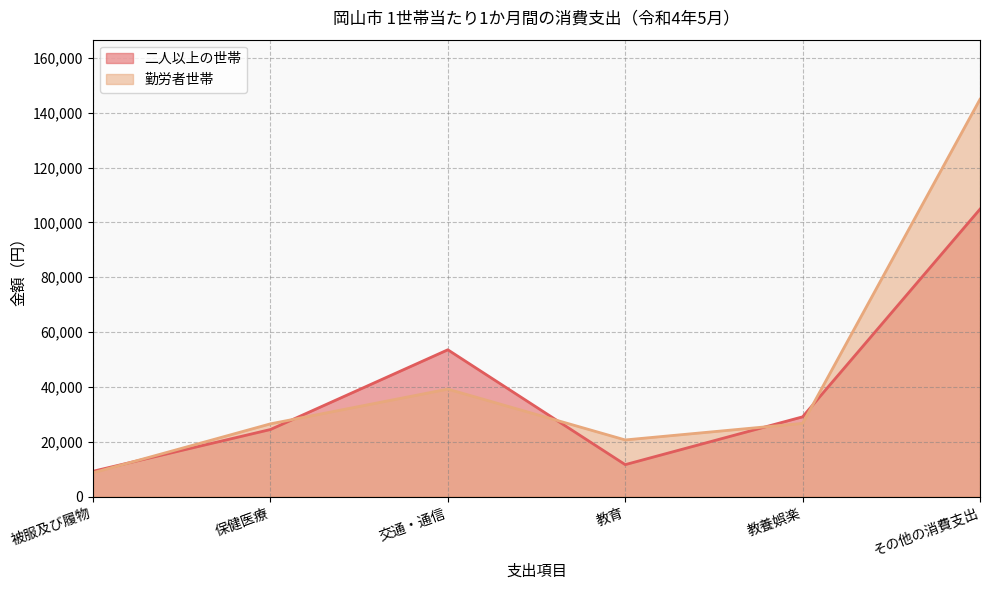

Which series changed the most between 被服及び履物 and 保健医療?

勤労者世帯